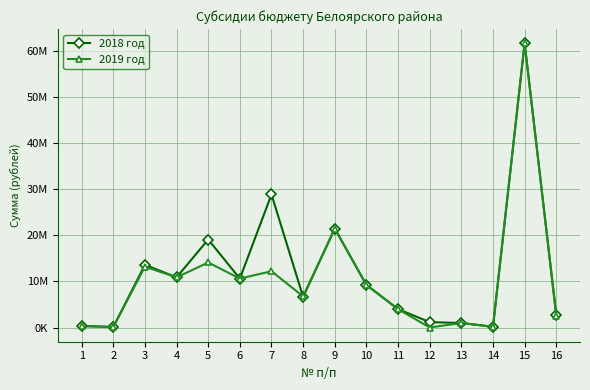

What are all the series names shown in the legend?

2018 год, 2019 год